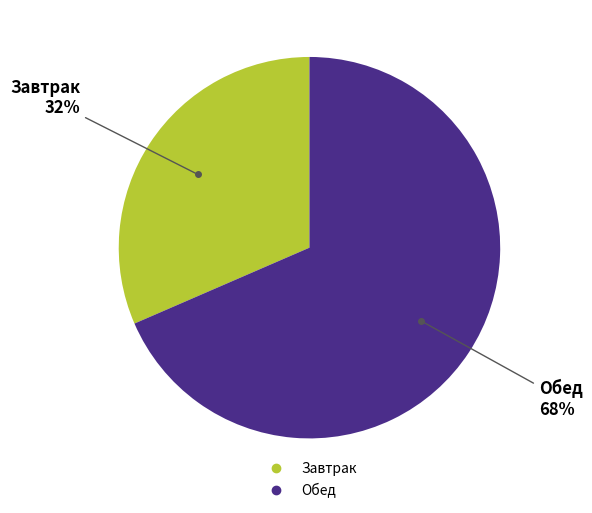

Combined, do Завтрак and Обед account for over 50%?

Yes